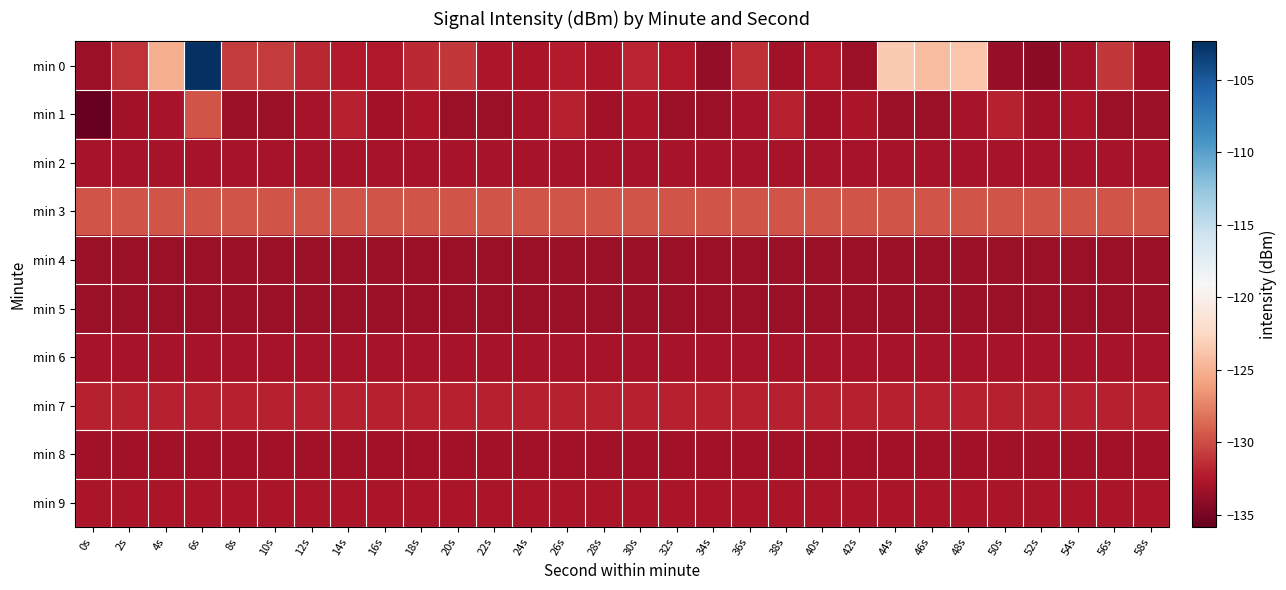

What is the difference between the highest and lowest values at 12s?

4.0